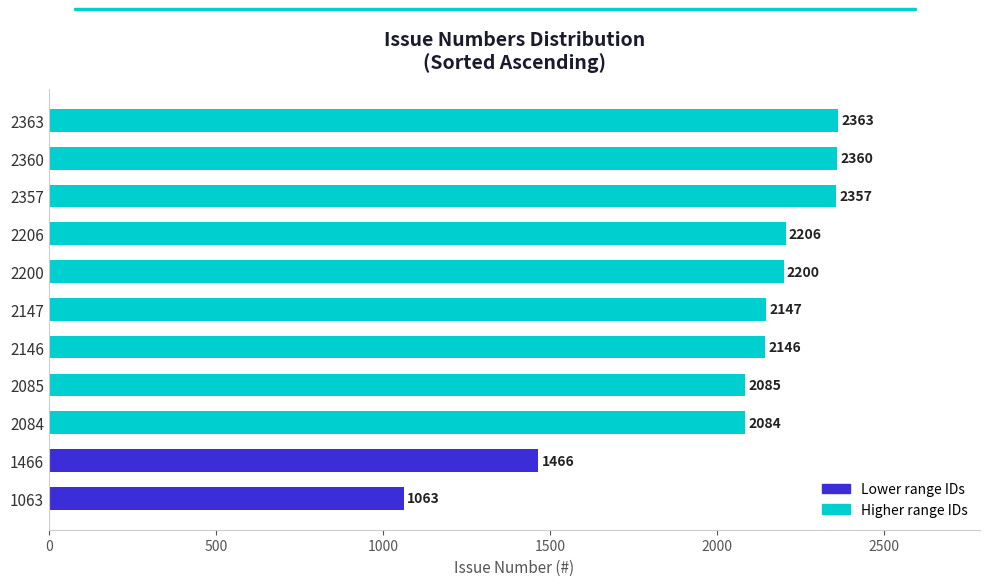

What is the change in value from 2085 to 2200?

+115